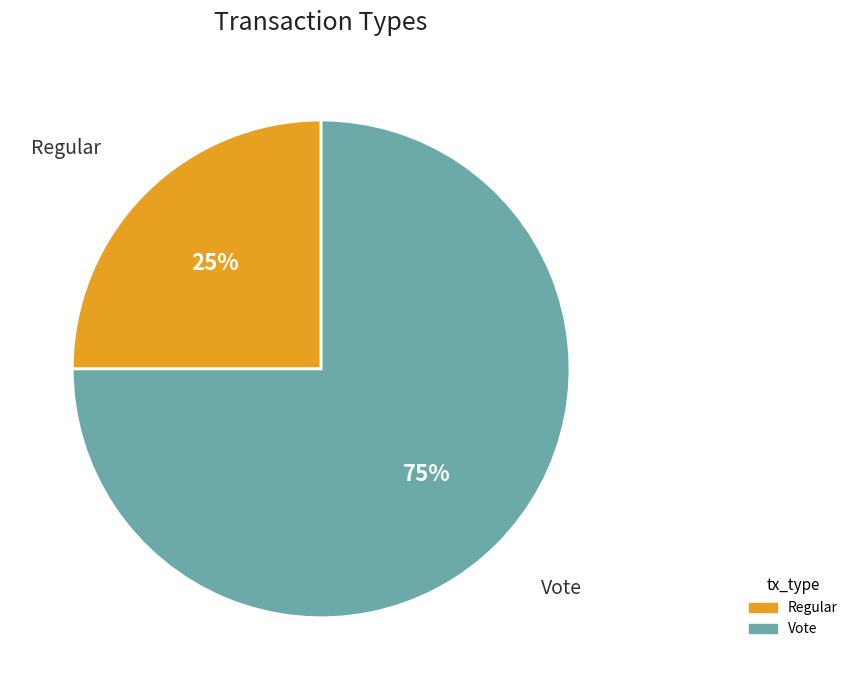

What is the largest slice in the pie chart?

Vote